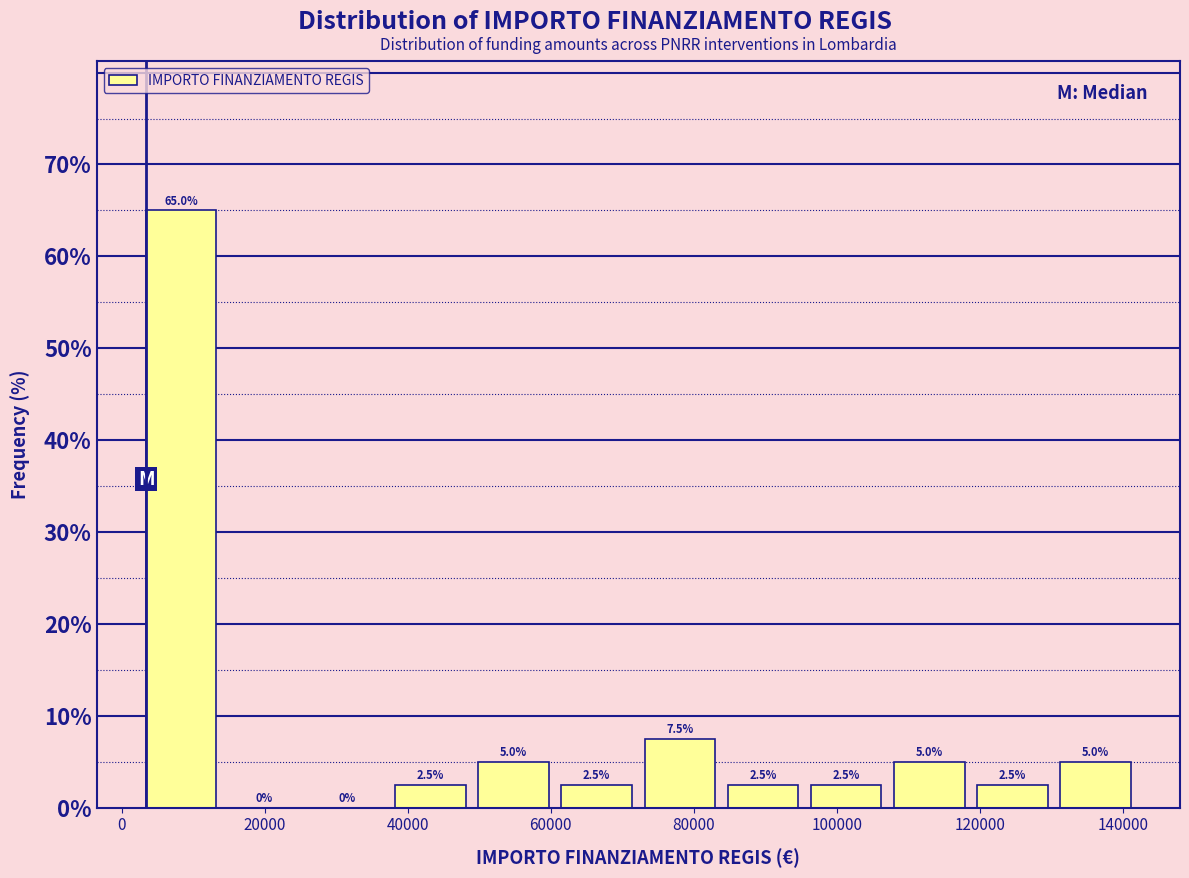

Over which range of the x-axis is the bar tallest?

2000 to 14000